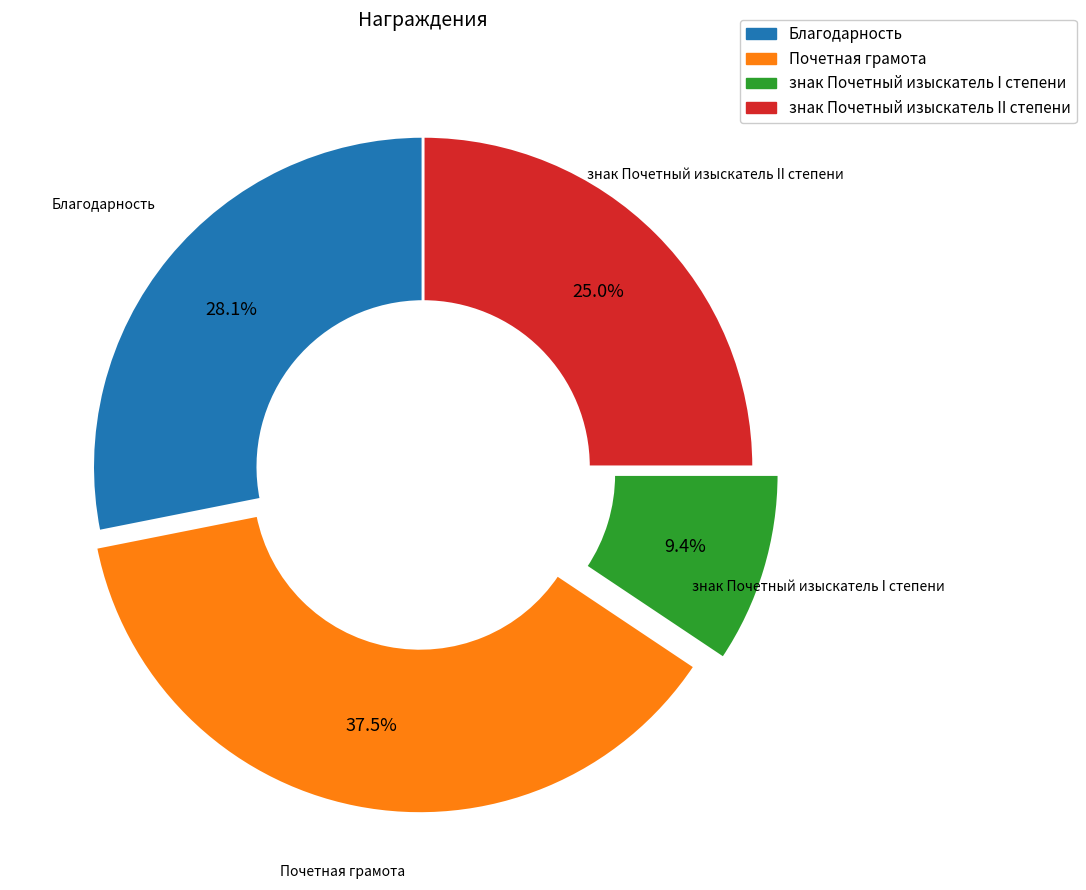

What is the smallest slice in the pie chart?

знак Почетный изыскатель I степени